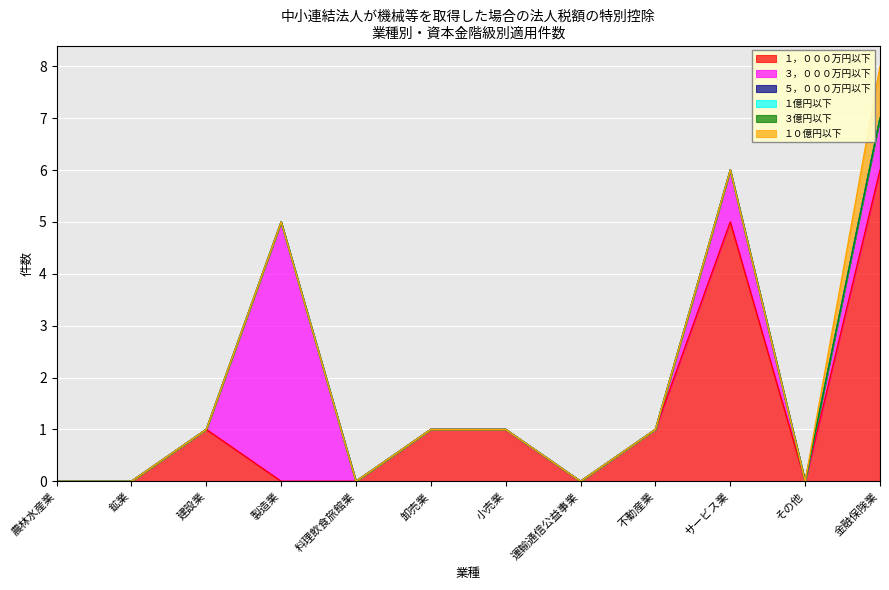

What position from the left is 料理飲食旅館業?

5